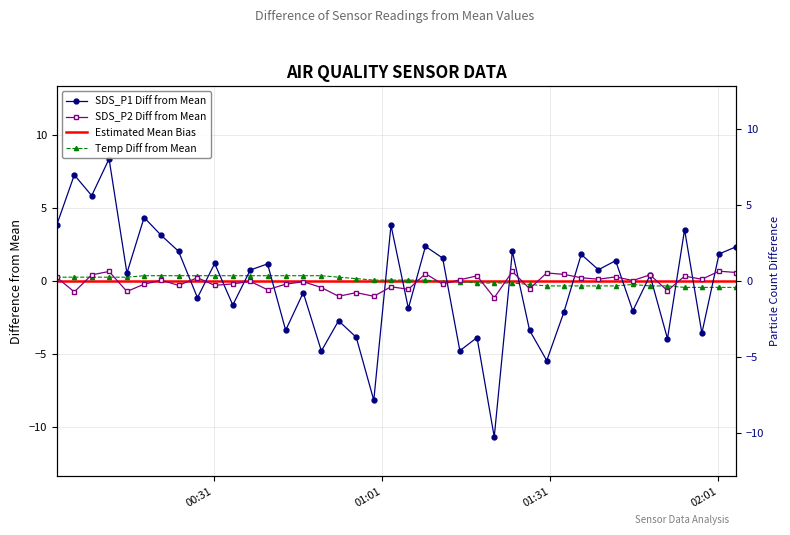

At how many categories does at least one series exceed -5?

40